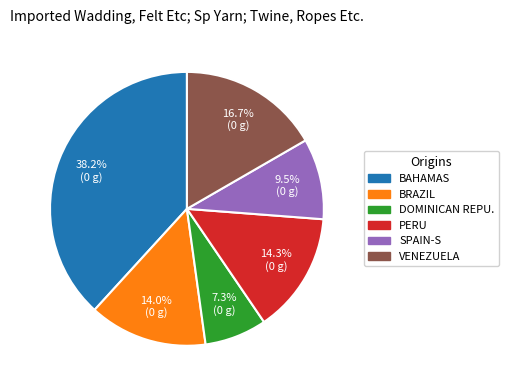

Count the number of slices in the pie.

6